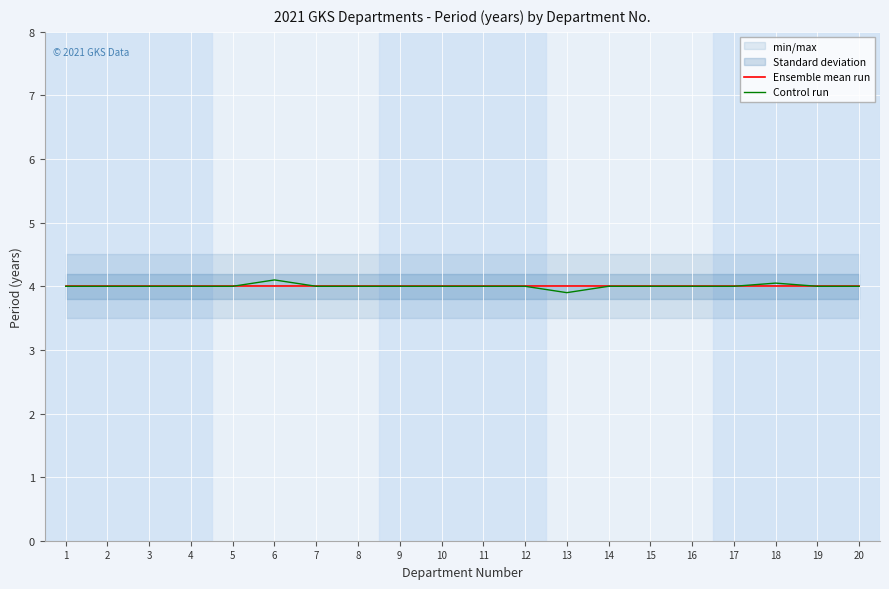

What is the approximate value of Ensemble mean run at 8?

4.0